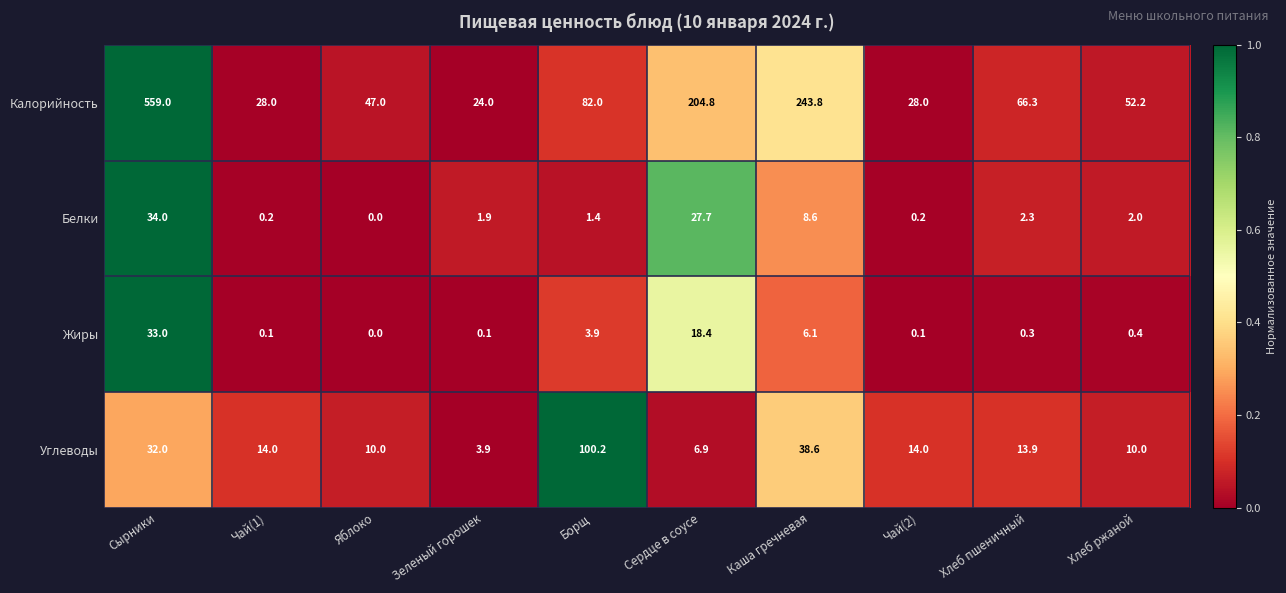

The value of Жиры at Сердце в соусе is 18.4. True or false?

True